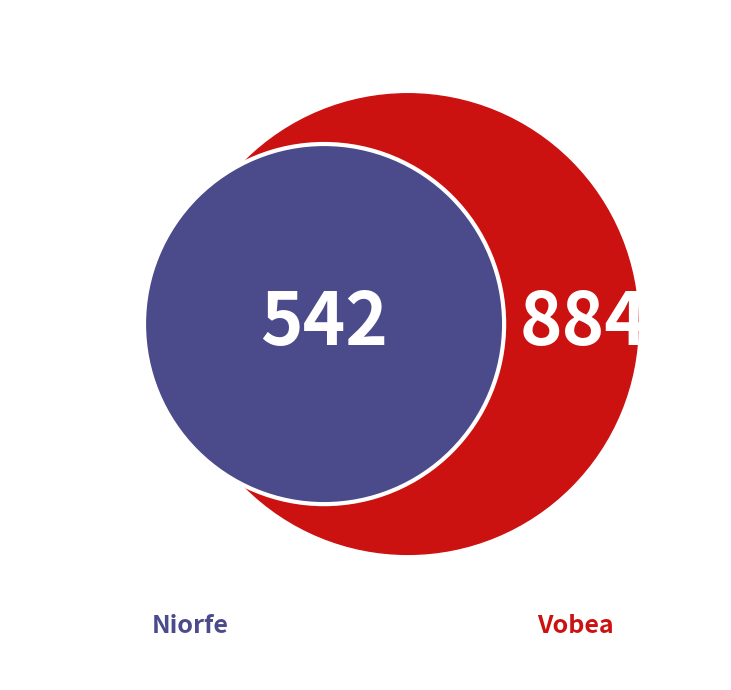

Is there a majority slice in this chart?

Yes